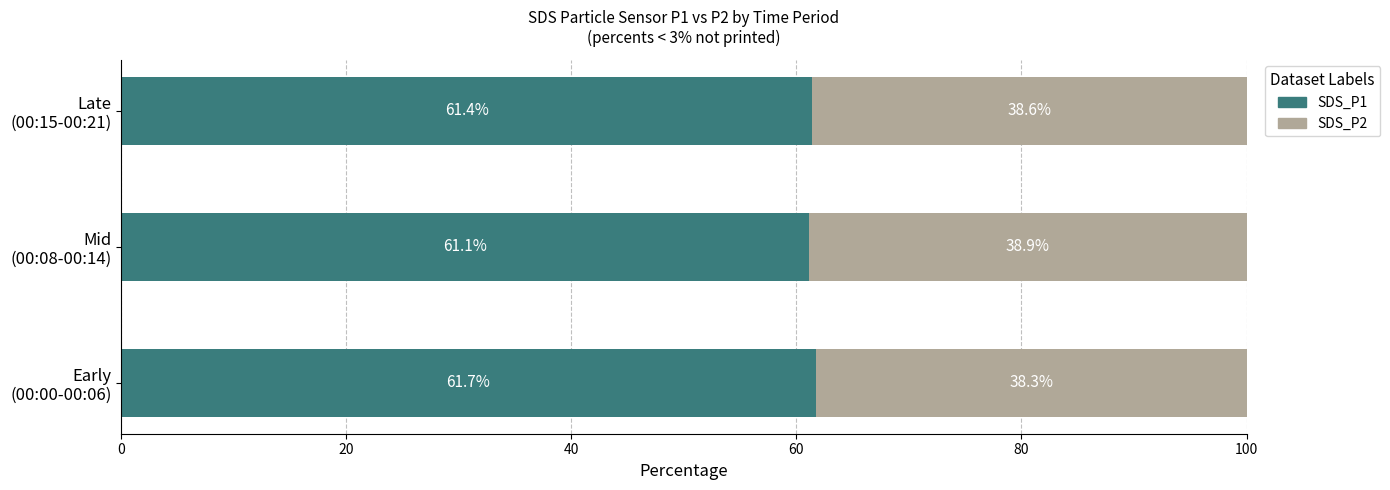

What is the maximum value for SDS_P1?

61.7